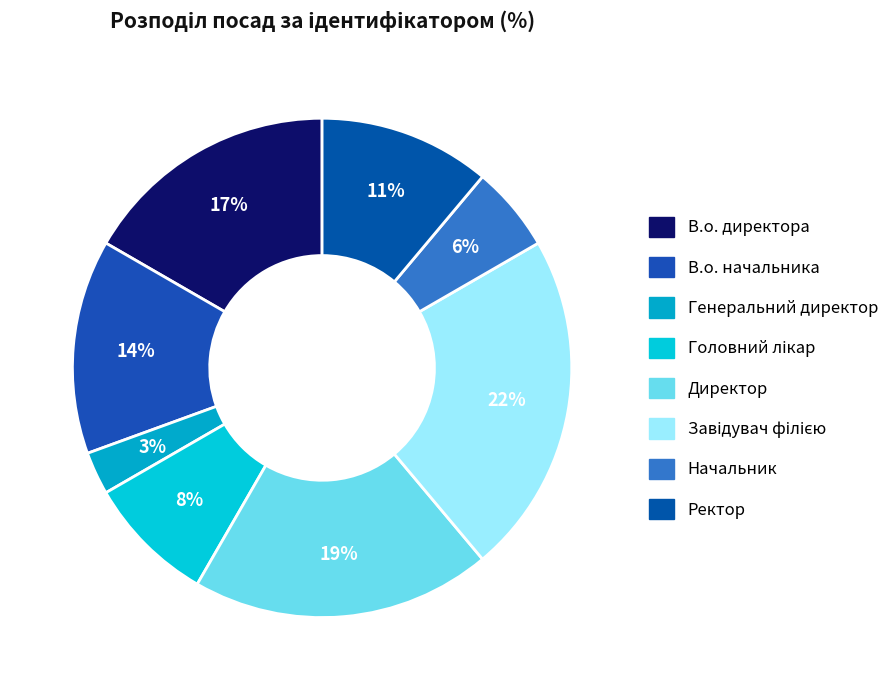

What is the smallest slice in the pie chart?

Генеральний директор